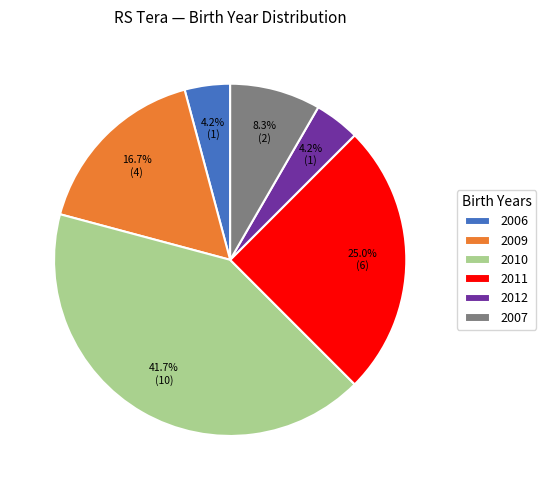

Is it true that 2007 is 8% of the pie?

True